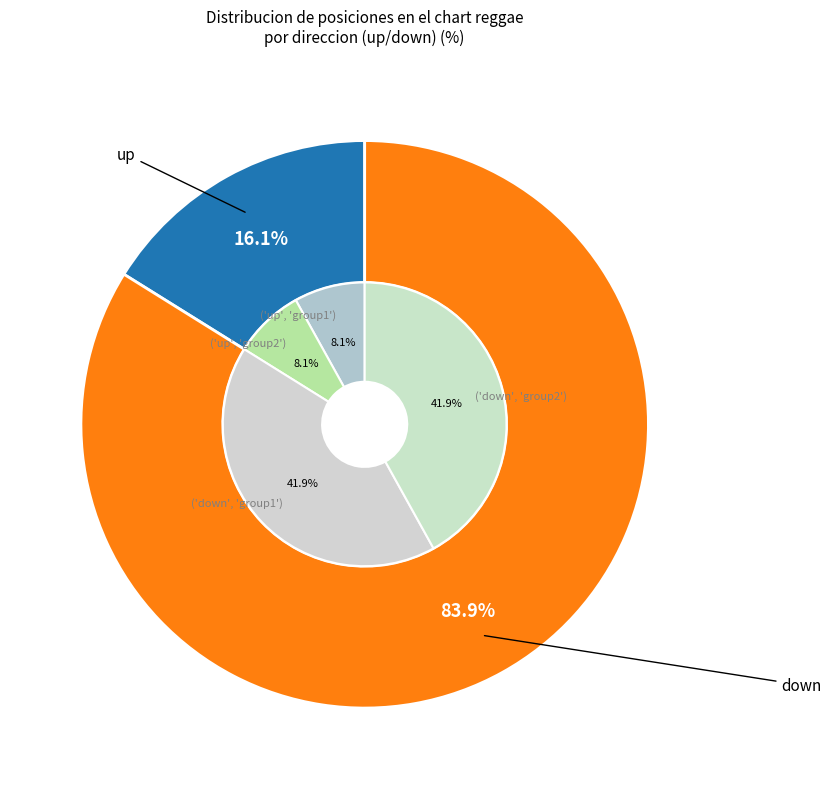

To the nearest percent, what portion does up represent?

16%